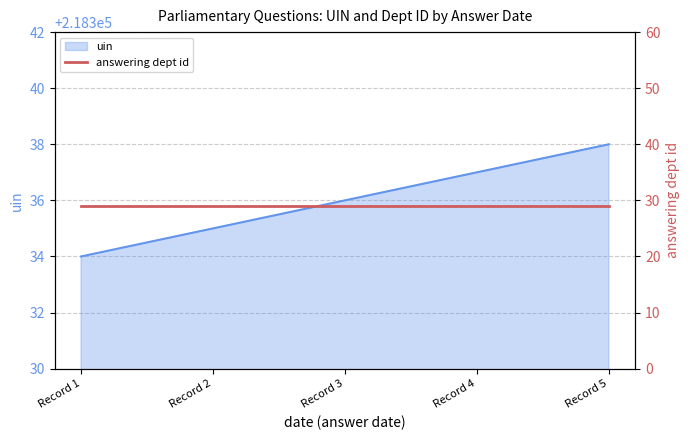

The uin series shows 218338 at Record 5. True or false?

True